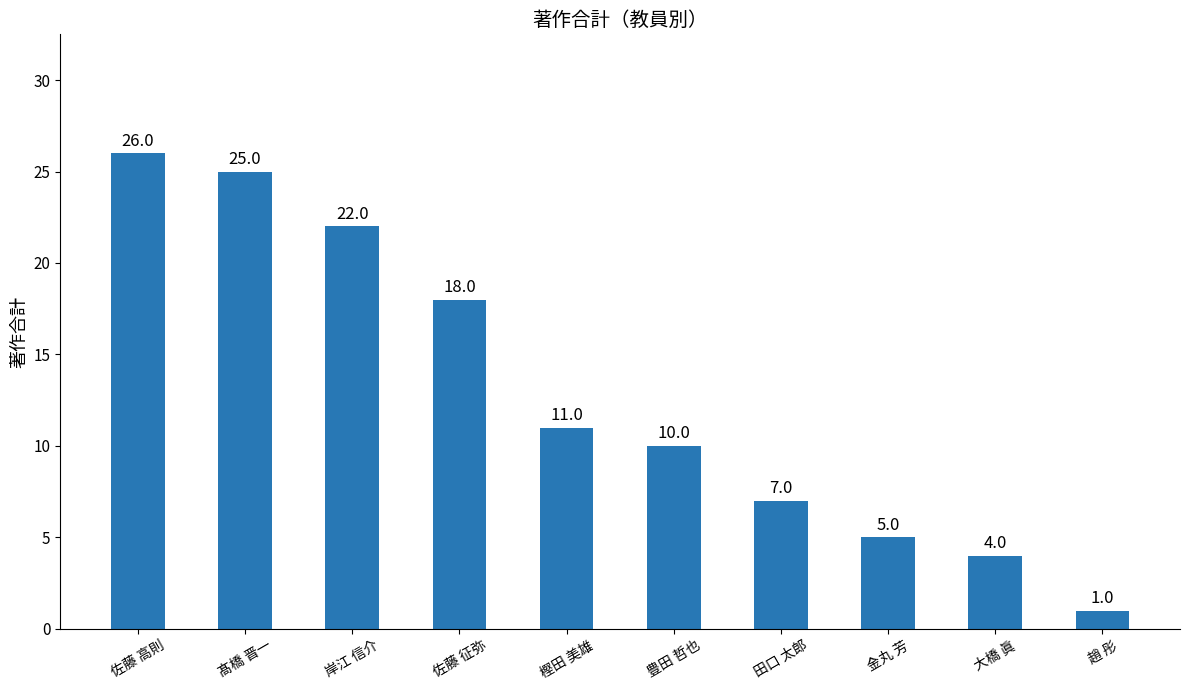

Reading right to left, what are all the values shown in this chart?

1	4	5	7	10	11	18	22	25	26